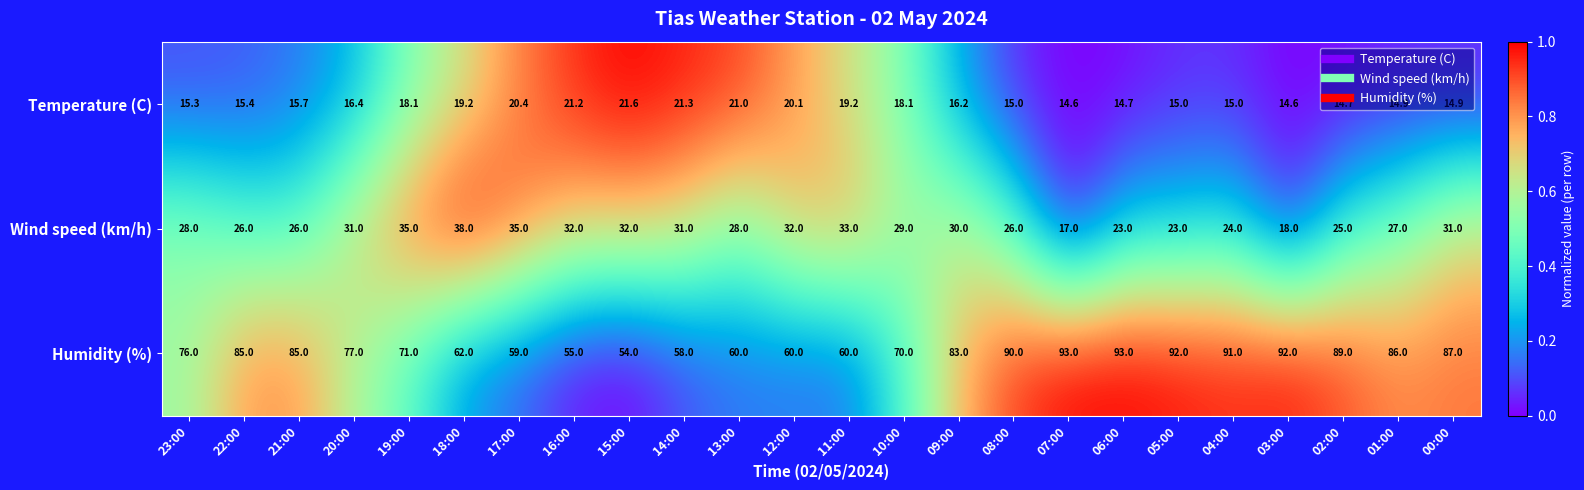

What is the sum of all Wind speed (km/h) values?

680.0